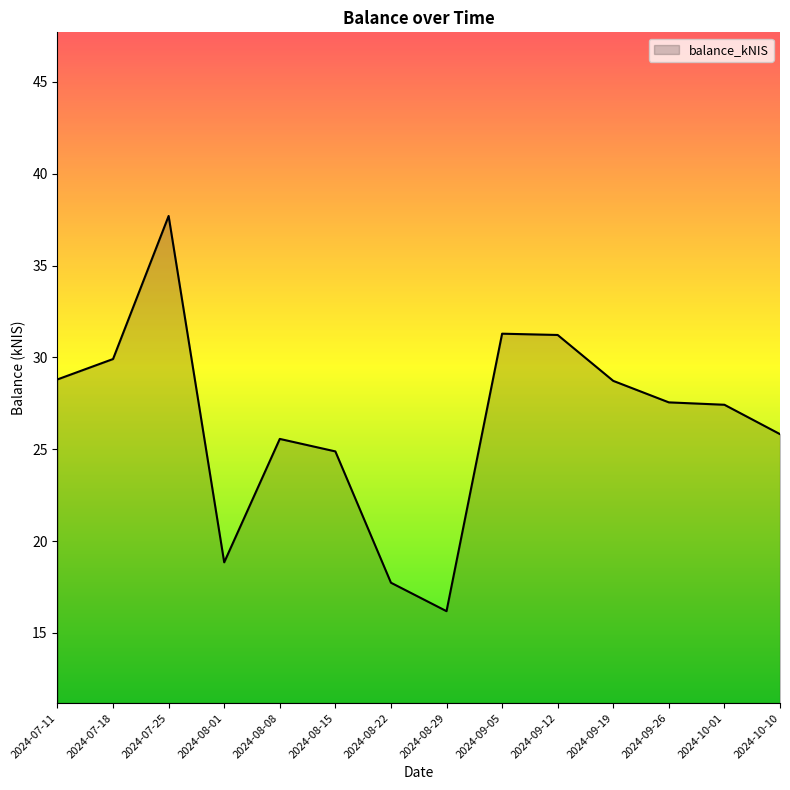

Between 2024-08-22 and 2024-09-05, which is larger?

2024-09-05